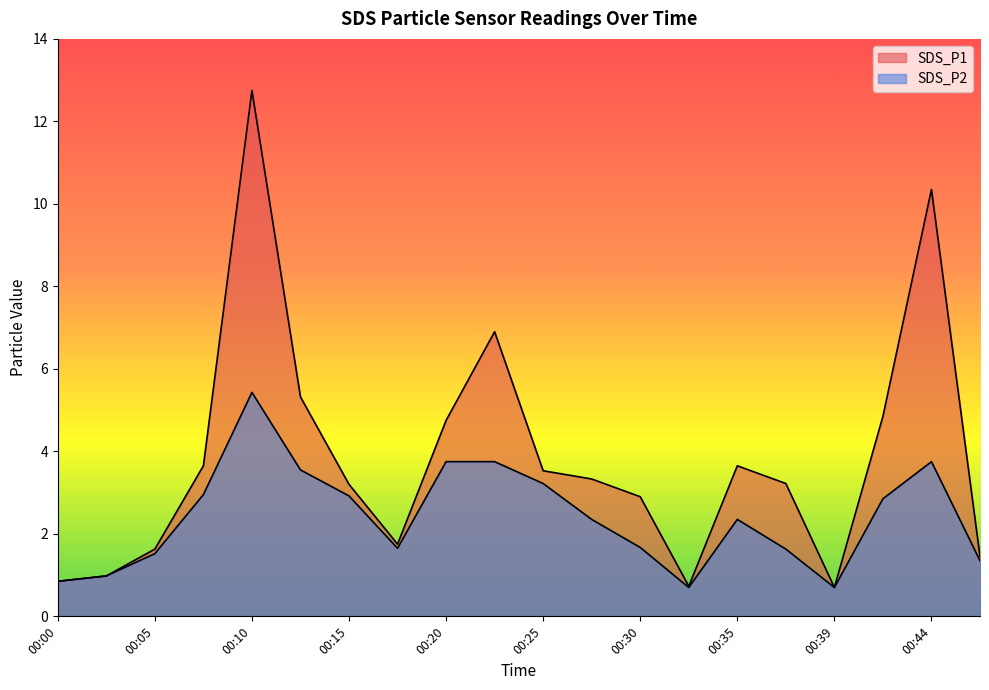

True or false: SDS_P2 and SDS_P1 intersect in this chart.

False